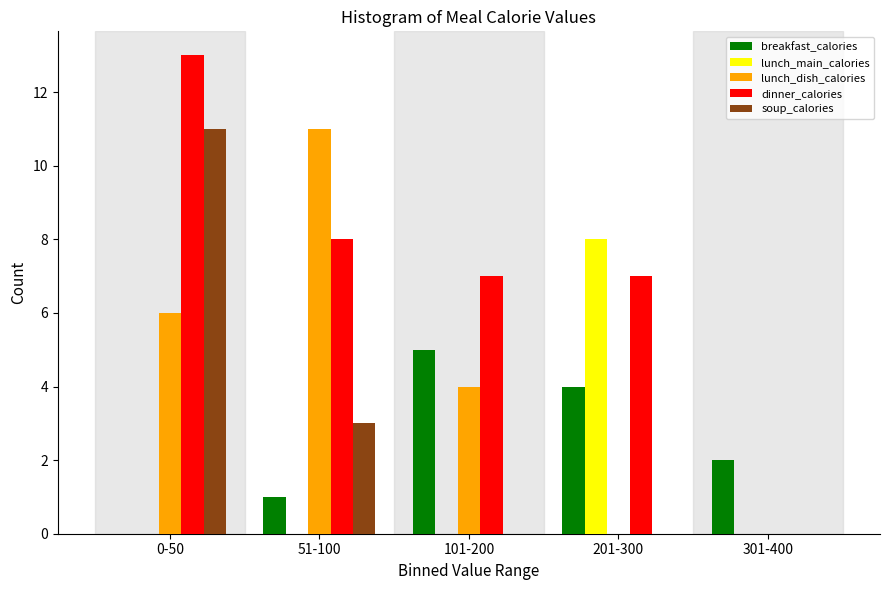

Reading left to right, extract all data points from this chart.

breakfast_calories: 0-50=0	51-100=1	101-200=5	201-300=4	301-400=2
lunch_main_calories: 0-50=0	51-100=0	101-200=0	201-300=8	301-400=0
lunch_dish_calories: 0-50=6	51-100=11	101-200=4	201-300=0	301-400=0
dinner_calories: 0-50=13	51-100=8	101-200=7	201-300=7	301-400=0
soup_calories: 0-50=11	51-100=3	101-200=0	201-300=0	301-400=0